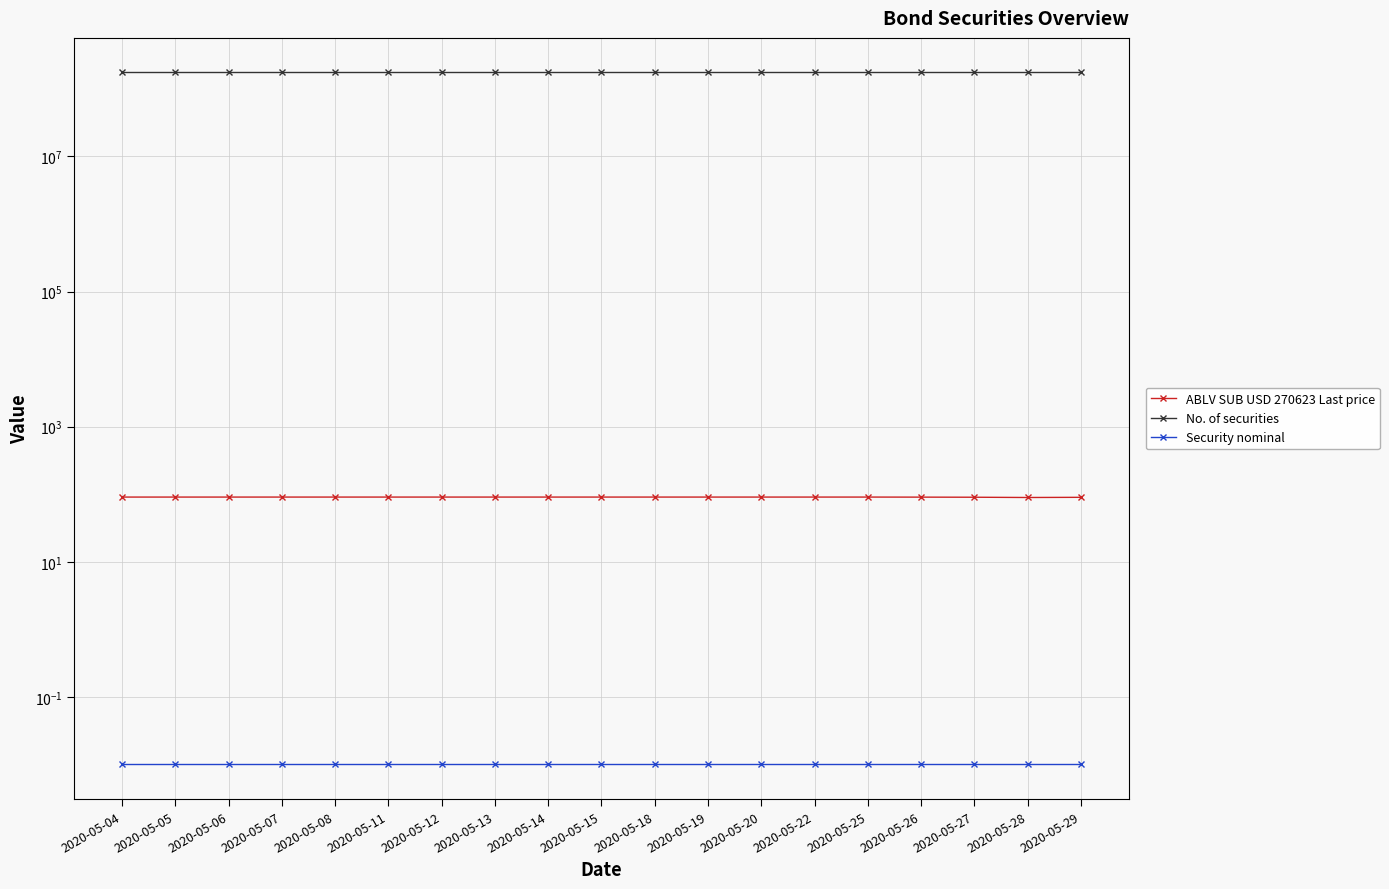

Is this an area chart (filled region under the line)?

No